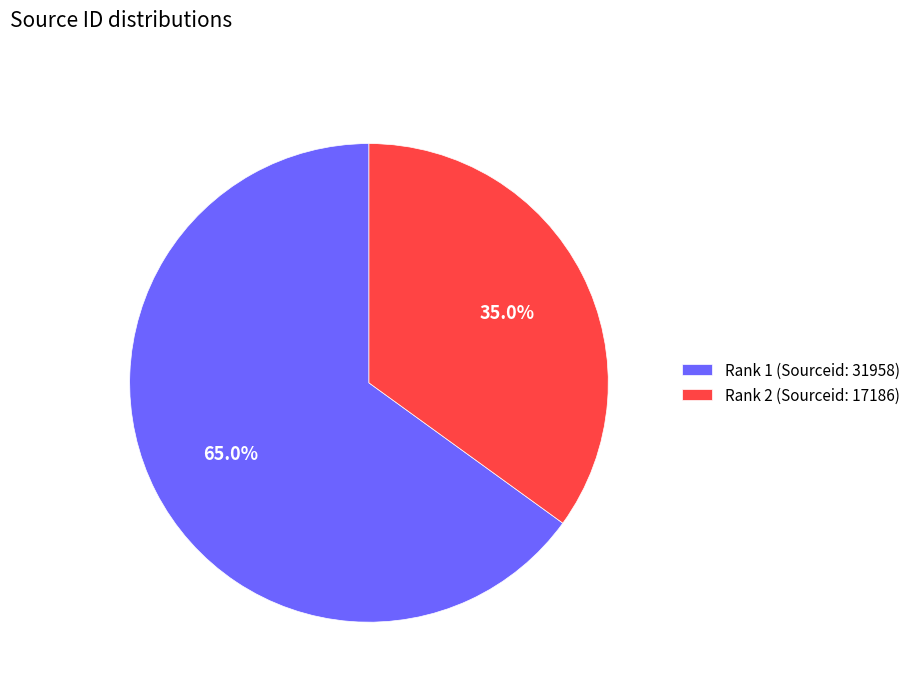

How many slices are in this pie chart?

2